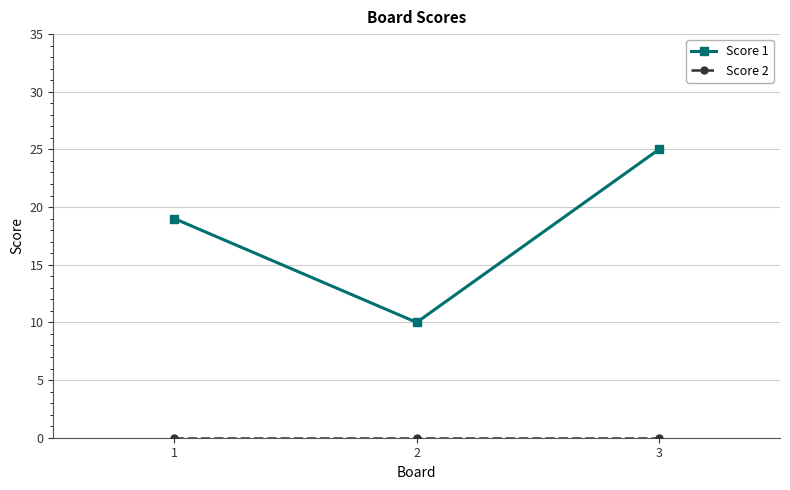

What is the sum of all Score 1 values?

54